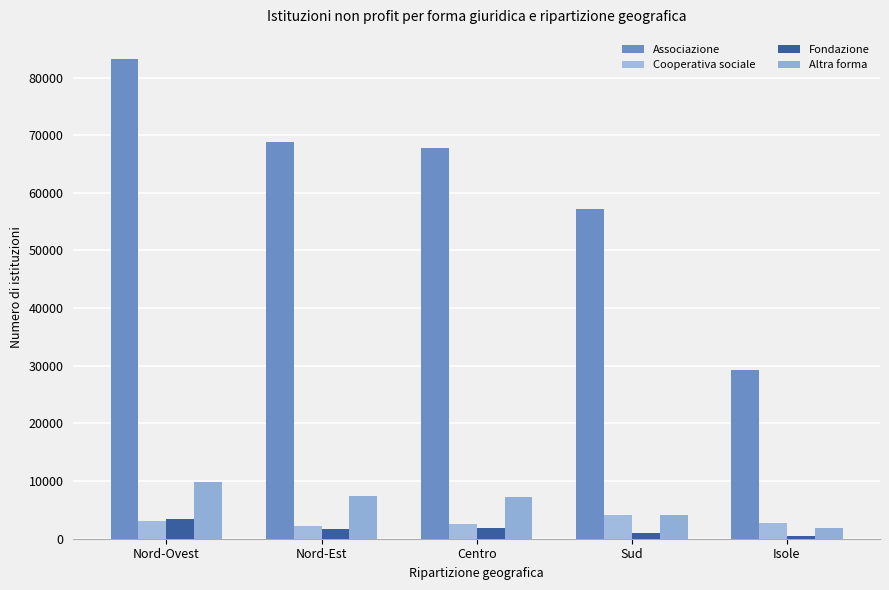

Which label corresponds to the smallest value in the chart?

Isole